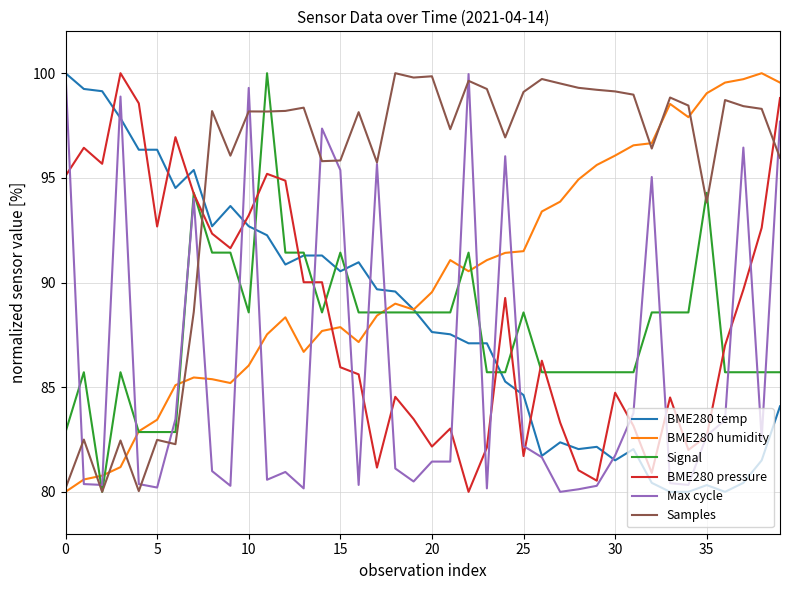

What is the minimum value shown in the chart?

80.0